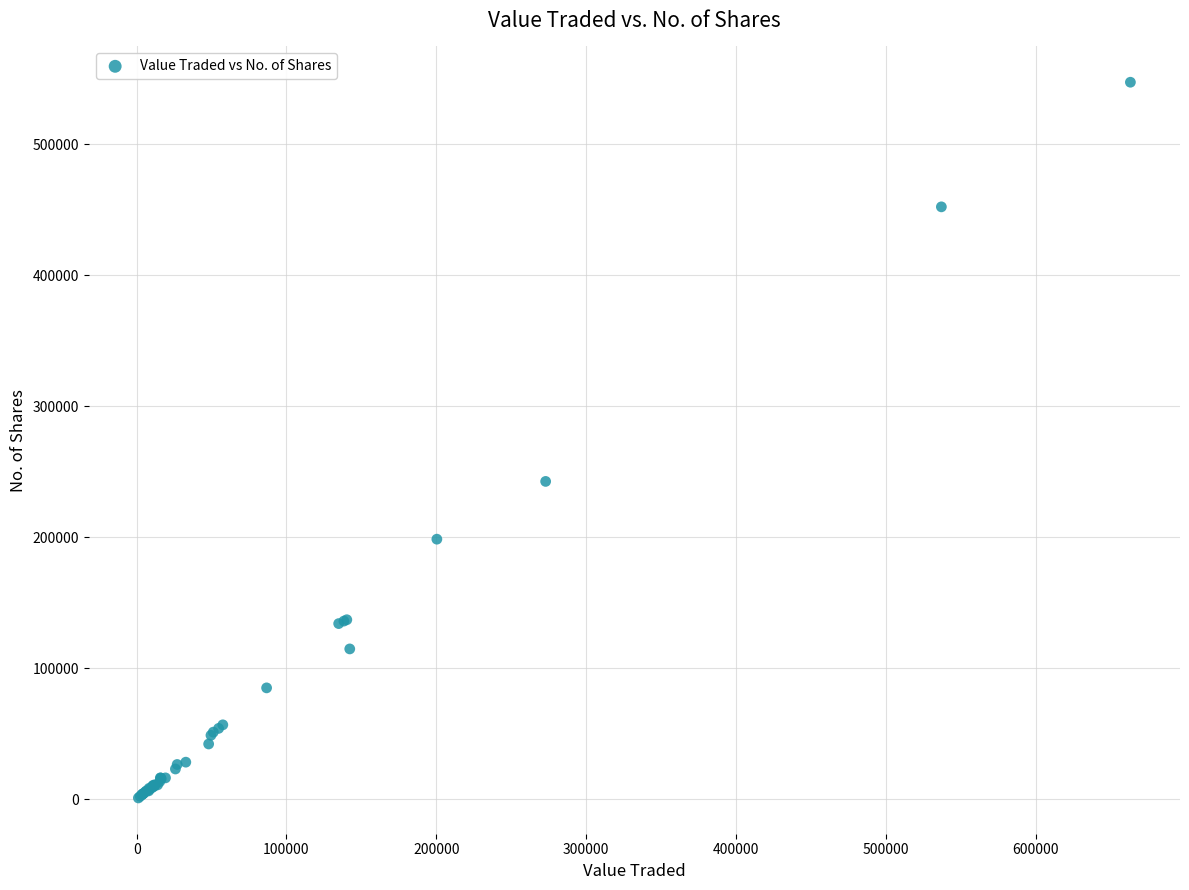

What Y value in the scatter plot is closest to 274244?

242682